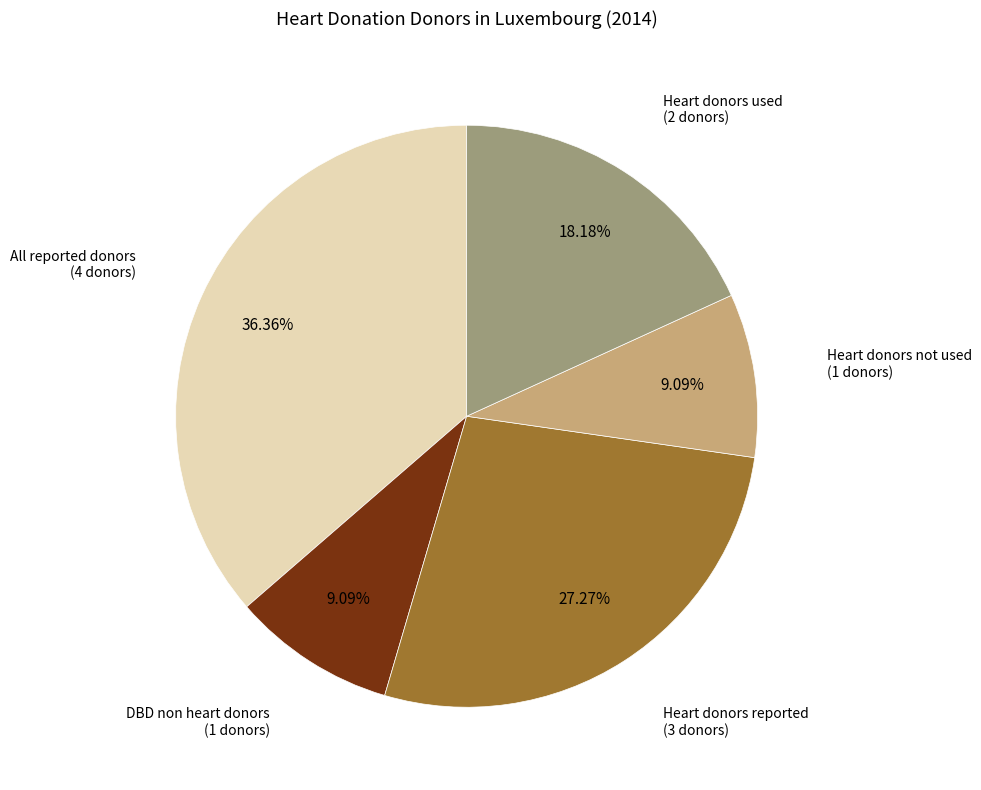

Is there a majority slice in this chart?

No